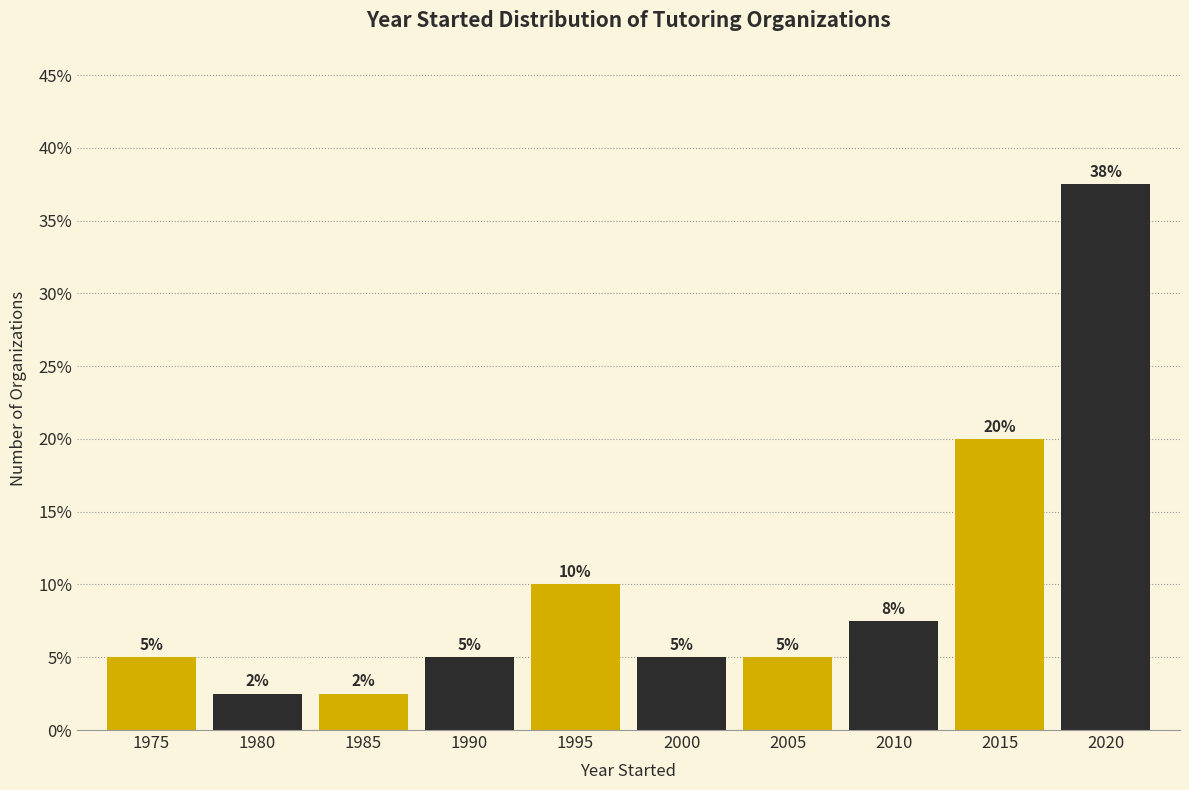

Between 1975 and 1995, which is larger?

1995